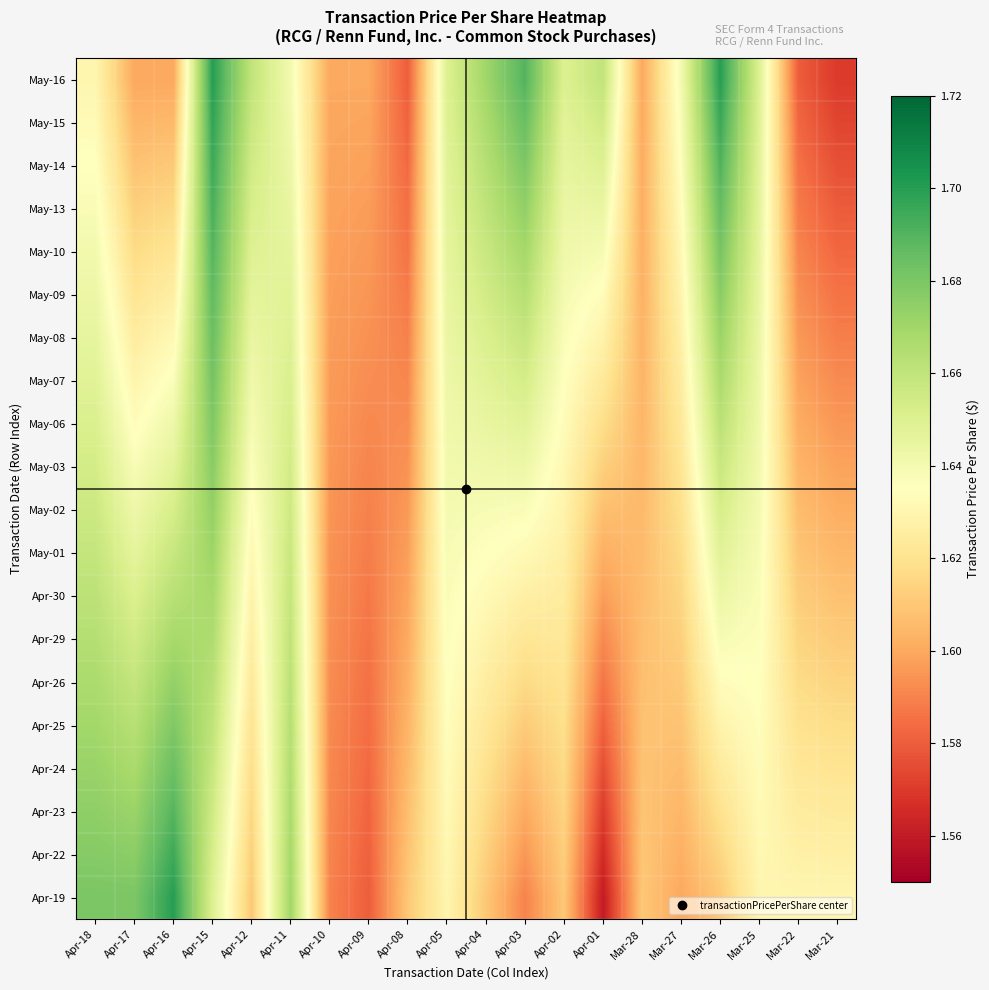

Reading right to left, extract all data points from this chart.

May-16: Mar-21=1.6	Mar-22=1.6	Mar-25=1.6	Mar-26=1.7	Mar-27=1.6	Mar-28=1.6	Apr-01=1.7	Apr-02=1.6	Apr-03=1.7	Apr-04=1.7	Apr-05=1.6	Apr-08=1.6	Apr-09=1.6	Apr-10=1.6	Apr-11=1.6	Apr-12=1.7	Apr-15=1.7	Apr-16=1.6	Apr-17=1.6	Apr-18=1.6
May-15: Mar-21=1.6	Mar-22=1.6	Mar-25=1.6	Mar-26=1.7	Mar-27=1.6	Mar-28=1.6	Apr-01=1.7	Apr-02=1.6	Apr-03=1.7	Apr-04=1.7	Apr-05=1.6	Apr-08=1.6	Apr-09=1.6	Apr-10=1.6	Apr-11=1.6	Apr-12=1.7	Apr-15=1.7	Apr-16=1.6	Apr-17=1.6	Apr-18=1.6
May-14: Mar-21=1.6	Mar-22=1.6	Mar-25=1.6	Mar-26=1.7	Mar-27=1.6	Mar-28=1.6	Apr-01=1.6	Apr-02=1.6	Apr-03=1.7	Apr-04=1.7	Apr-05=1.6	Apr-08=1.6	Apr-09=1.6	Apr-10=1.6	Apr-11=1.6	Apr-12=1.7	Apr-15=1.7	Apr-16=1.6	Apr-17=1.6	Apr-18=1.6
May-13: Mar-21=1.6	Mar-22=1.6	Mar-25=1.6	Mar-26=1.7	Mar-27=1.6	Mar-28=1.6	Apr-01=1.6	Apr-02=1.6	Apr-03=1.7	Apr-04=1.7	Apr-05=1.6	Apr-08=1.6	Apr-09=1.6	Apr-10=1.6	Apr-11=1.6	Apr-12=1.7	Apr-15=1.7	Apr-16=1.6	Apr-17=1.6	Apr-18=1.6
May-10: Mar-21=1.6	Mar-22=1.6	Mar-25=1.6	Mar-26=1.7	Mar-27=1.6	Mar-28=1.6	Apr-01=1.6	Apr-02=1.6	Apr-03=1.7	Apr-04=1.7	Apr-05=1.6	Apr-08=1.6	Apr-09=1.6	Apr-10=1.6	Apr-11=1.6	Apr-12=1.6	Apr-15=1.7	Apr-16=1.6	Apr-17=1.6	Apr-18=1.6
May-09: Mar-21=1.6	Mar-22=1.6	Mar-25=1.6	Mar-26=1.7	Mar-27=1.6	Mar-28=1.6	Apr-01=1.6	Apr-02=1.6	Apr-03=1.7	Apr-04=1.7	Apr-05=1.6	Apr-08=1.6	Apr-09=1.6	Apr-10=1.6	Apr-11=1.6	Apr-12=1.6	Apr-15=1.7	Apr-16=1.6	Apr-17=1.6	Apr-18=1.6
May-08: Mar-21=1.6	Mar-22=1.6	Mar-25=1.6	Mar-26=1.7	Mar-27=1.6	Mar-28=1.6	Apr-01=1.6	Apr-02=1.6	Apr-03=1.7	Apr-04=1.7	Apr-05=1.6	Apr-08=1.6	Apr-09=1.6	Apr-10=1.6	Apr-11=1.6	Apr-12=1.6	Apr-15=1.7	Apr-16=1.6	Apr-17=1.6	Apr-18=1.6
May-07: Mar-21=1.6	Mar-22=1.6	Mar-25=1.6	Mar-26=1.7	Mar-27=1.6	Mar-28=1.6	Apr-01=1.6	Apr-02=1.6	Apr-03=1.7	Apr-04=1.6	Apr-05=1.6	Apr-08=1.6	Apr-09=1.6	Apr-10=1.6	Apr-11=1.7	Apr-12=1.6	Apr-15=1.7	Apr-16=1.6	Apr-17=1.6	Apr-18=1.6
May-06: Mar-21=1.6	Mar-22=1.6	Mar-25=1.6	Mar-26=1.7	Mar-27=1.6	Mar-28=1.6	Apr-01=1.6	Apr-02=1.6	Apr-03=1.6	Apr-04=1.6	Apr-05=1.6	Apr-08=1.6	Apr-09=1.6	Apr-10=1.6	Apr-11=1.7	Apr-12=1.6	Apr-15=1.7	Apr-16=1.6	Apr-17=1.6	Apr-18=1.7
May-03: Mar-21=1.6	Mar-22=1.6	Mar-25=1.6	Mar-26=1.7	Mar-27=1.6	Mar-28=1.6	Apr-01=1.6	Apr-02=1.6	Apr-03=1.6	Apr-04=1.6	Apr-05=1.6	Apr-08=1.6	Apr-09=1.6	Apr-10=1.6	Apr-11=1.7	Apr-12=1.6	Apr-15=1.7	Apr-16=1.6	Apr-17=1.6	Apr-18=1.7
May-02: Mar-21=1.6	Mar-22=1.6	Mar-25=1.6	Mar-26=1.7	Mar-27=1.6	Mar-28=1.6	Apr-01=1.6	Apr-02=1.6	Apr-03=1.6	Apr-04=1.6	Apr-05=1.6	Apr-08=1.6	Apr-09=1.6	Apr-10=1.6	Apr-11=1.7	Apr-12=1.6	Apr-15=1.7	Apr-16=1.7	Apr-17=1.6	Apr-18=1.7
May-01: Mar-21=1.6	Mar-22=1.6	Mar-25=1.6	Mar-26=1.6	Mar-27=1.6	Mar-28=1.6	Apr-01=1.6	Apr-02=1.6	Apr-03=1.6	Apr-04=1.6	Apr-05=1.6	Apr-08=1.6	Apr-09=1.6	Apr-10=1.6	Apr-11=1.7	Apr-12=1.6	Apr-15=1.7	Apr-16=1.7	Apr-17=1.6	Apr-18=1.7
Apr-30: Mar-21=1.6	Mar-22=1.6	Mar-25=1.6	Mar-26=1.6	Mar-27=1.6	Mar-28=1.6	Apr-01=1.6	Apr-02=1.6	Apr-03=1.6	Apr-04=1.6	Apr-05=1.6	Apr-08=1.6	Apr-09=1.6	Apr-10=1.6	Apr-11=1.7	Apr-12=1.6	Apr-15=1.7	Apr-16=1.7	Apr-17=1.7	Apr-18=1.7
Apr-29: Mar-21=1.6	Mar-22=1.6	Mar-25=1.6	Mar-26=1.6	Mar-27=1.6	Mar-28=1.6	Apr-01=1.6	Apr-02=1.6	Apr-03=1.6	Apr-04=1.6	Apr-05=1.6	Apr-08=1.6	Apr-09=1.6	Apr-10=1.6	Apr-11=1.7	Apr-12=1.6	Apr-15=1.7	Apr-16=1.7	Apr-17=1.7	Apr-18=1.7
Apr-26: Mar-21=1.6	Mar-22=1.6	Mar-25=1.6	Mar-26=1.6	Mar-27=1.6	Mar-28=1.6	Apr-01=1.6	Apr-02=1.6	Apr-03=1.6	Apr-04=1.6	Apr-05=1.6	Apr-08=1.6	Apr-09=1.6	Apr-10=1.6	Apr-11=1.7	Apr-12=1.6	Apr-15=1.7	Apr-16=1.7	Apr-17=1.7	Apr-18=1.7
Apr-25: Mar-21=1.6	Mar-22=1.6	Mar-25=1.6	Mar-26=1.6	Mar-27=1.6	Mar-28=1.6	Apr-01=1.6	Apr-02=1.6	Apr-03=1.6	Apr-04=1.6	Apr-05=1.6	Apr-08=1.6	Apr-09=1.6	Apr-10=1.6	Apr-11=1.7	Apr-12=1.6	Apr-15=1.7	Apr-16=1.7	Apr-17=1.7	Apr-18=1.7
Apr-24: Mar-21=1.6	Mar-22=1.6	Mar-25=1.6	Mar-26=1.6	Mar-27=1.6	Mar-28=1.6	Apr-01=1.6	Apr-02=1.6	Apr-03=1.6	Apr-04=1.6	Apr-05=1.6	Apr-08=1.6	Apr-09=1.6	Apr-10=1.6	Apr-11=1.7	Apr-12=1.6	Apr-15=1.7	Apr-16=1.7	Apr-17=1.7	Apr-18=1.7
Apr-23: Mar-21=1.6	Mar-22=1.6	Mar-25=1.6	Mar-26=1.6	Mar-27=1.6	Mar-28=1.6	Apr-01=1.6	Apr-02=1.6	Apr-03=1.6	Apr-04=1.6	Apr-05=1.6	Apr-08=1.6	Apr-09=1.6	Apr-10=1.6	Apr-11=1.7	Apr-12=1.6	Apr-15=1.7	Apr-16=1.7	Apr-17=1.7	Apr-18=1.7
Apr-22: Mar-21=1.6	Mar-22=1.6	Mar-25=1.6	Mar-26=1.6	Mar-27=1.6	Mar-28=1.6	Apr-01=1.6	Apr-02=1.6	Apr-03=1.6	Apr-04=1.6	Apr-05=1.6	Apr-08=1.6	Apr-09=1.6	Apr-10=1.6	Apr-11=1.7	Apr-12=1.6	Apr-15=1.7	Apr-16=1.7	Apr-17=1.7	Apr-18=1.7
Apr-19: Mar-21=1.6	Mar-22=1.6	Mar-25=1.6	Mar-26=1.6	Mar-27=1.6	Mar-28=1.6	Apr-01=1.6	Apr-02=1.6	Apr-03=1.6	Apr-04=1.6	Apr-05=1.6	Apr-08=1.6	Apr-09=1.6	Apr-10=1.6	Apr-11=1.7	Apr-12=1.6	Apr-15=1.6	Apr-16=1.7	Apr-17=1.7	Apr-18=1.7